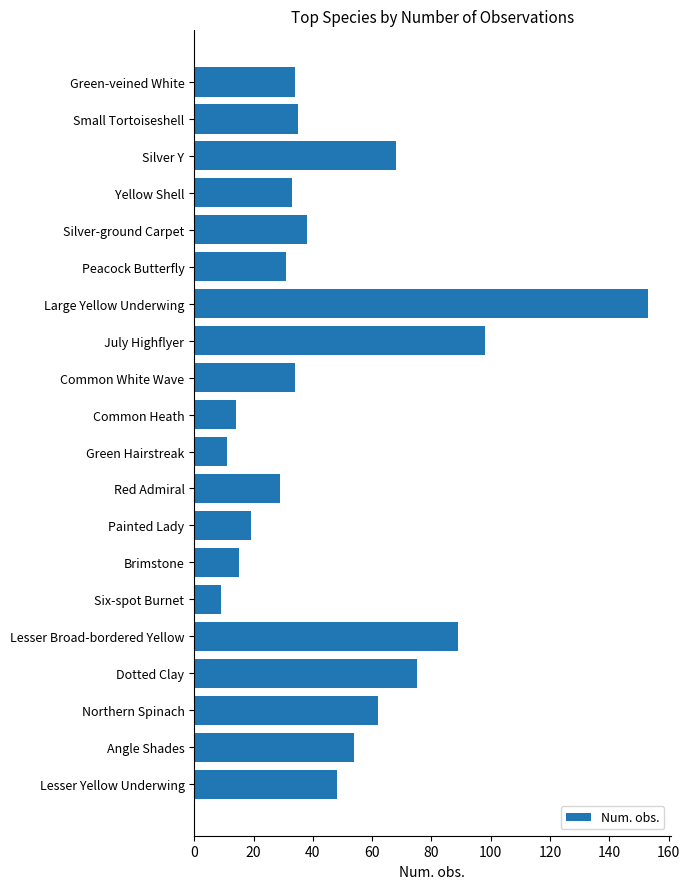

What is the change in value from Peacock Butterfly to Brimstone?

-16